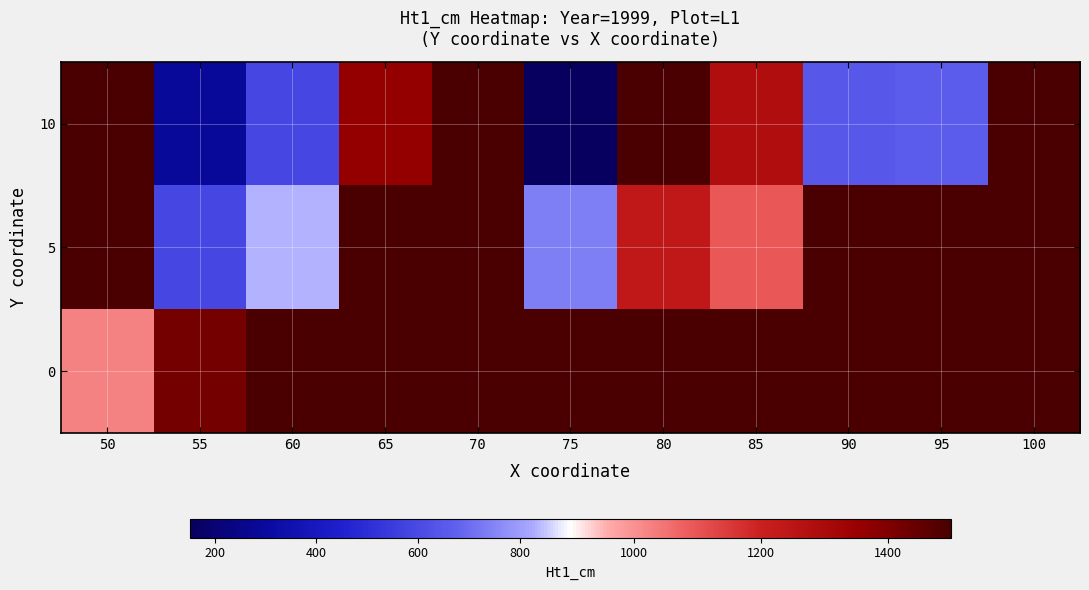

What is the difference between the highest and lowest values at 95?

835